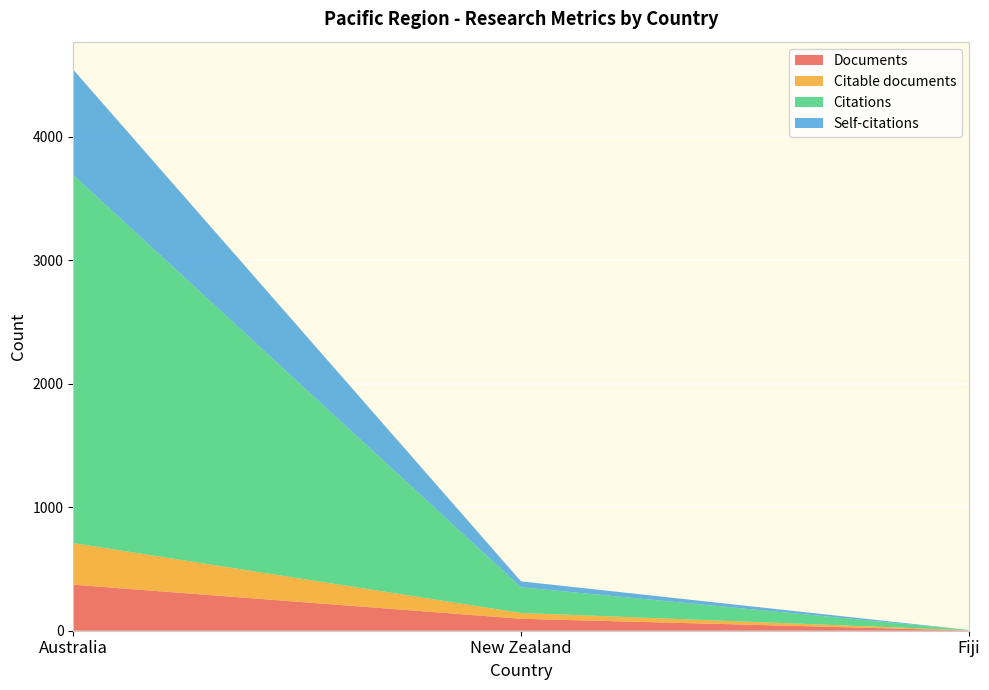

Reading left to right, transcribe all the data shown in this chart.

Documents: Australia=373	New Zealand=97	Fiji=2
Citable documents: Australia=337	New Zealand=47	Fiji=2
Citations: Australia=2982	New Zealand=208	Fiji=2
Self-citations: Australia=853	New Zealand=48	Fiji=0